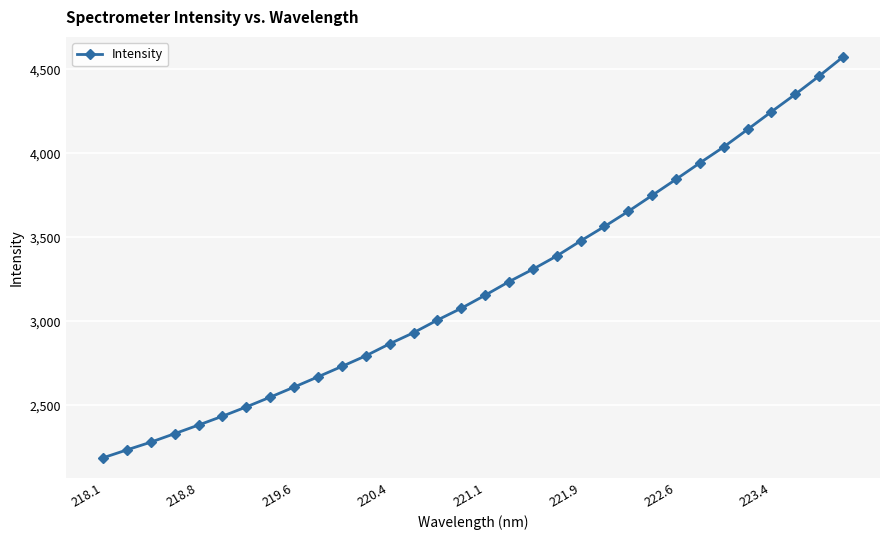

What is the maximum value shown in the chart?

4573.6